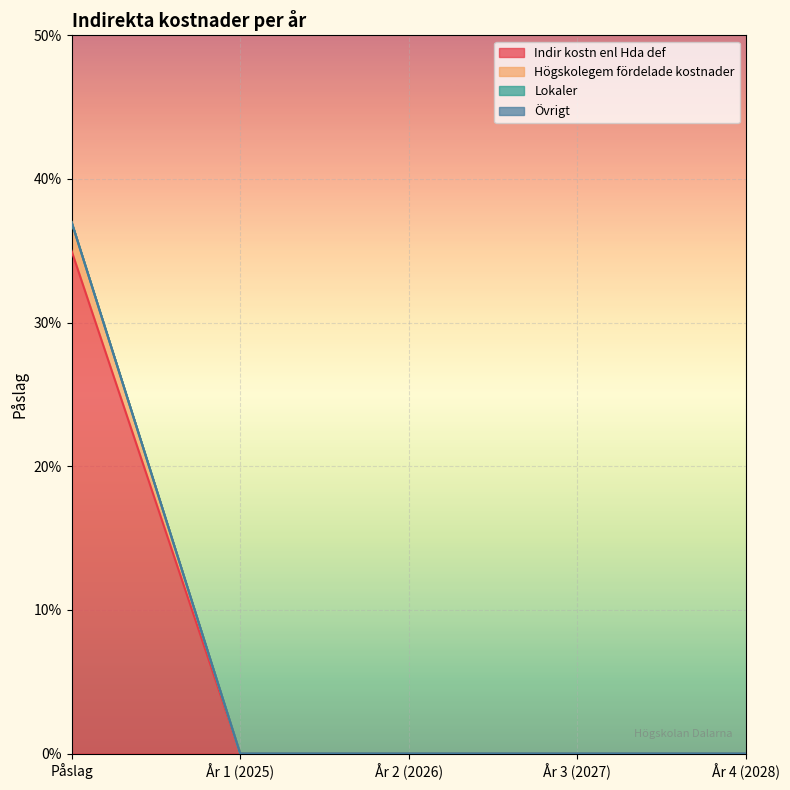

Which has a higher value, Påslag or År 3 (2027)?

Påslag